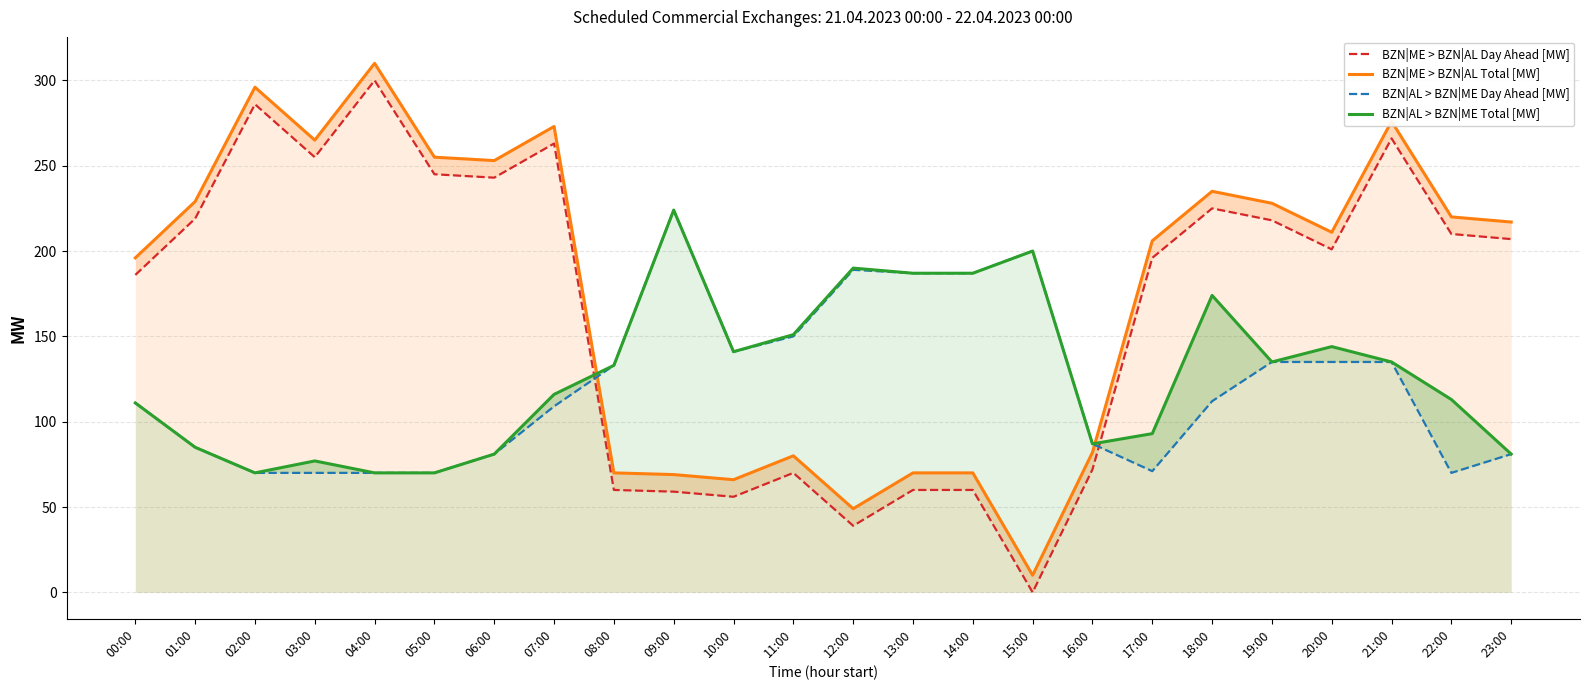

After their last crossing, which series has the higher values: BZN|ME > BZN|AL Day Ahead [MW] or BZN|AL > BZN|ME Total [MW]?

BZN|ME > BZN|AL Day Ahead [MW]